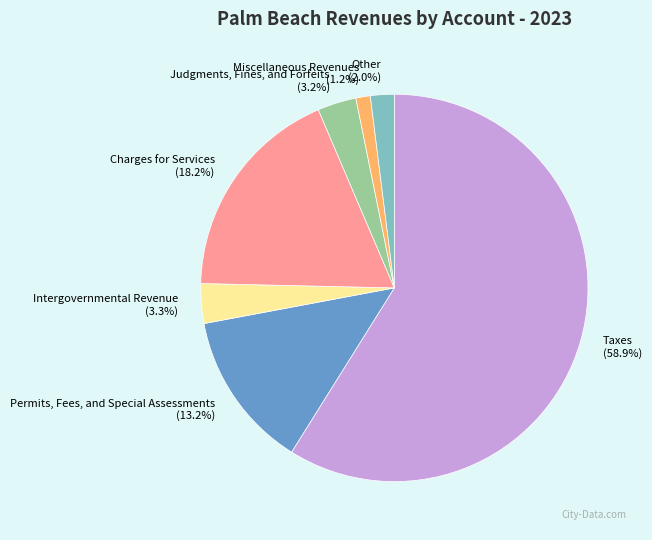

To the nearest percent, what is the combined percentage of Judgments, Fines, and Forfeits and Permits, Fees, and Special Assessments?

16%